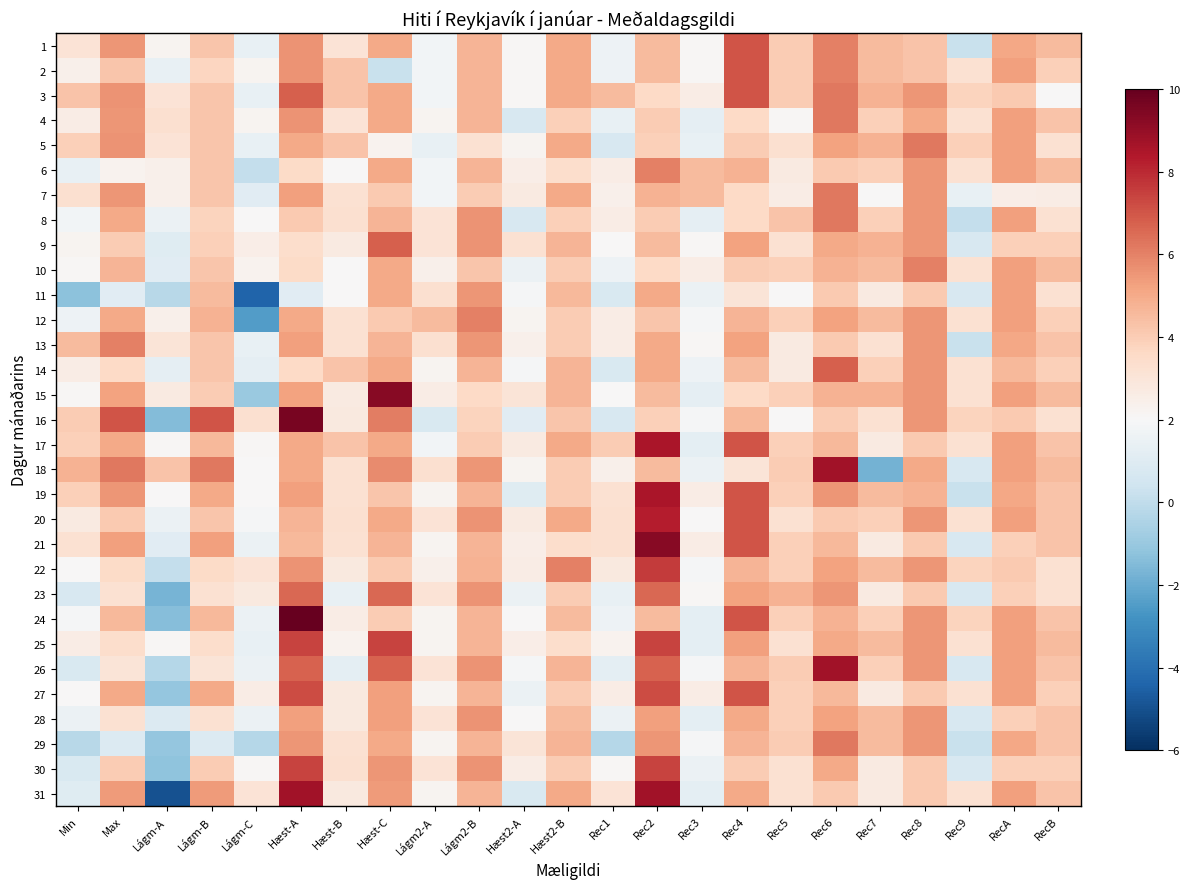

What is the difference between the highest and lowest values at Hæst-A?

9.4